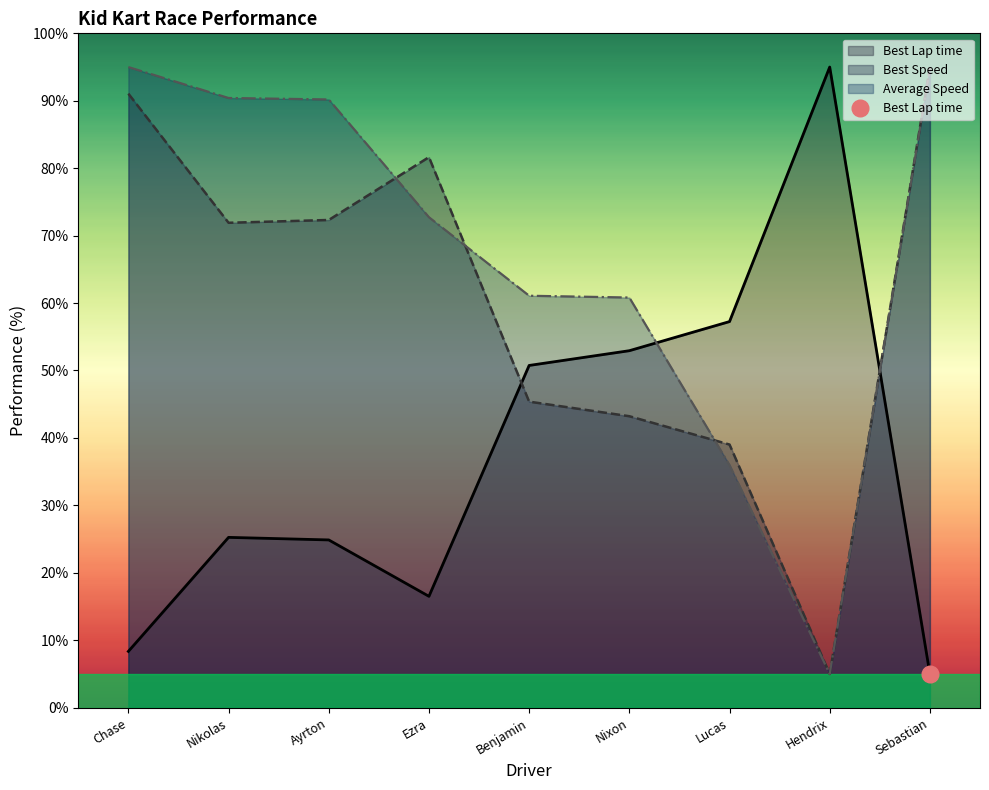

Between Nikolas and Ayrton, which series saw the biggest shift?

Best Speed